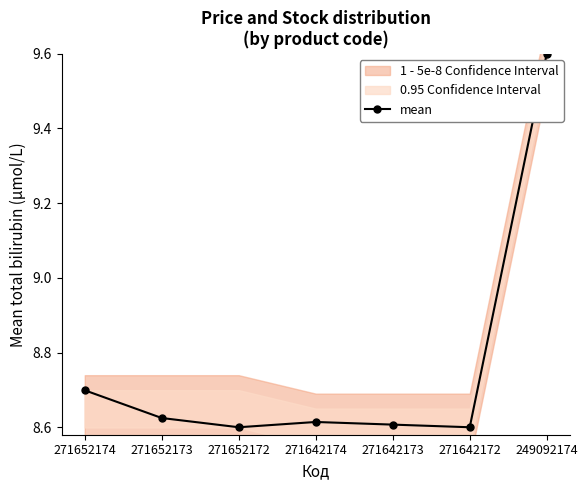

Count the values in the range 8 to 9.

6